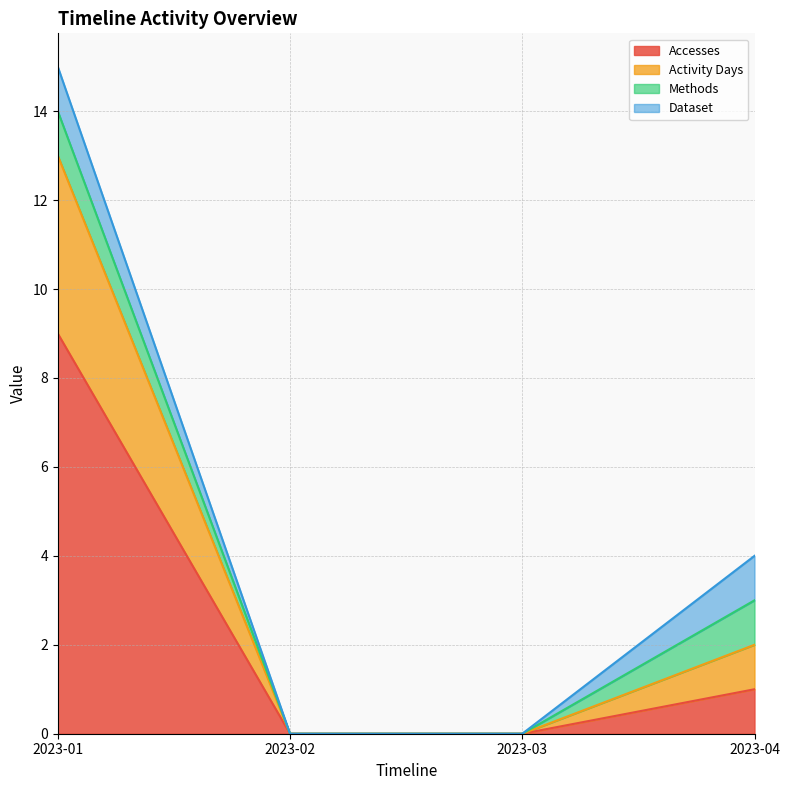

How many lines are shown in the chart?

4